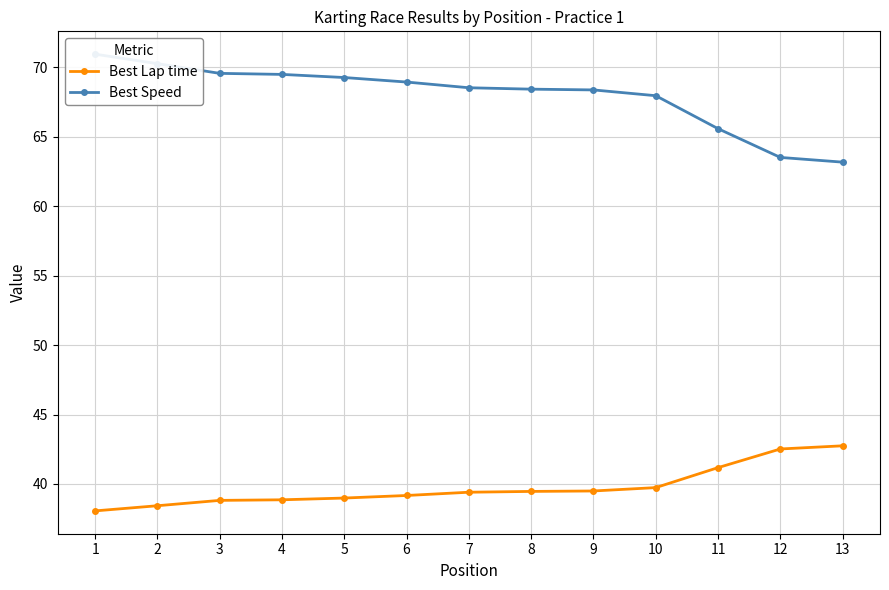

How many data points in Best Speed are above 68?

9